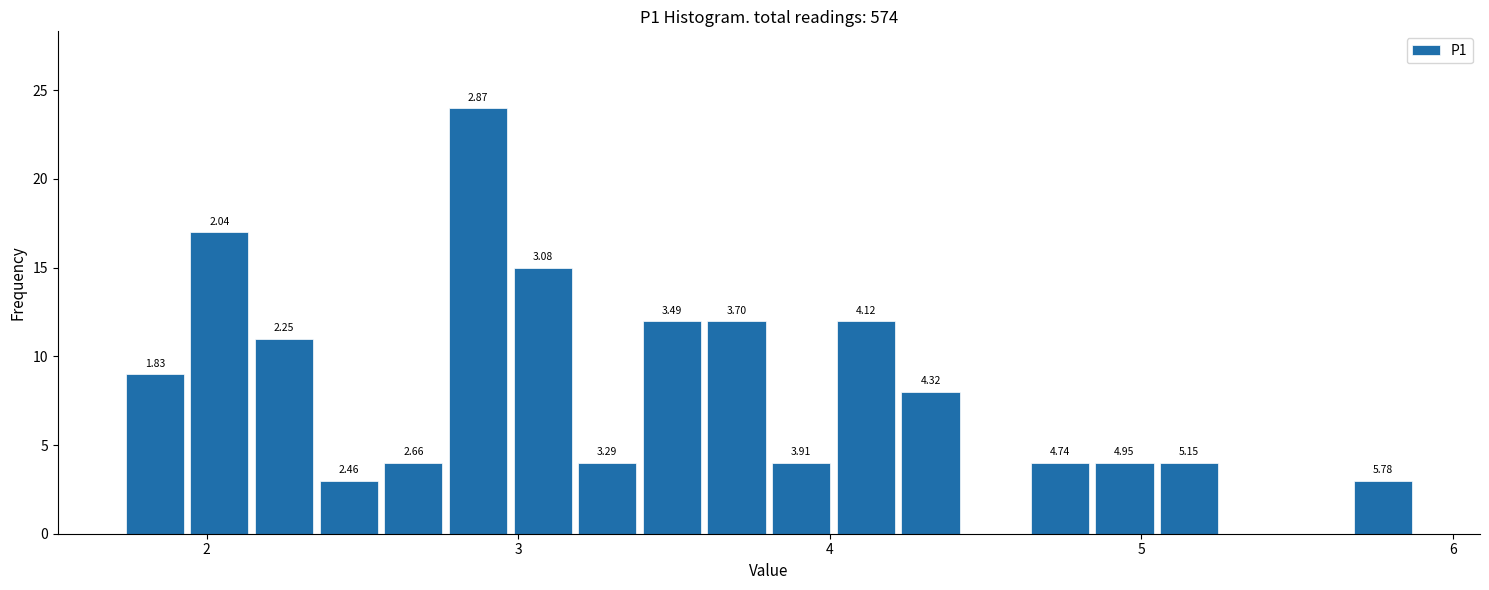

Read against the x-axis, roughly where is the centre of the tallest bar?

2.9